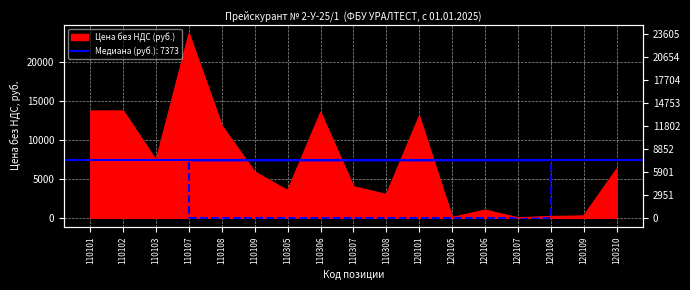

How many data points are above 5891?

8